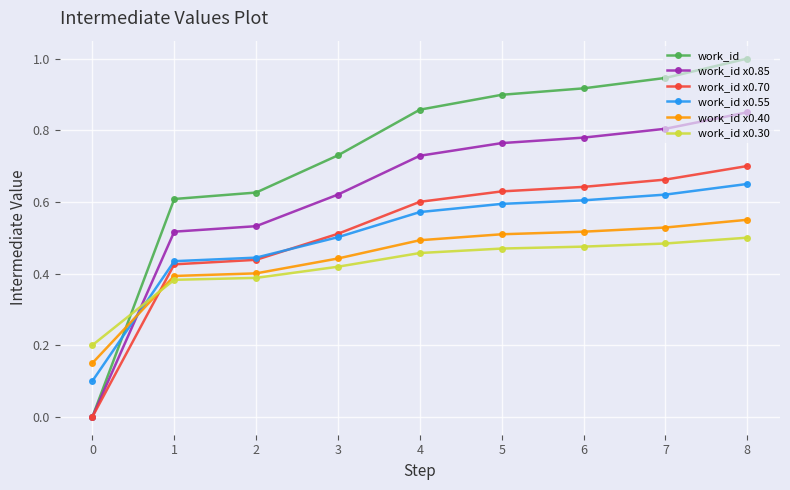

Which label corresponds to the largest value in the chart?

8